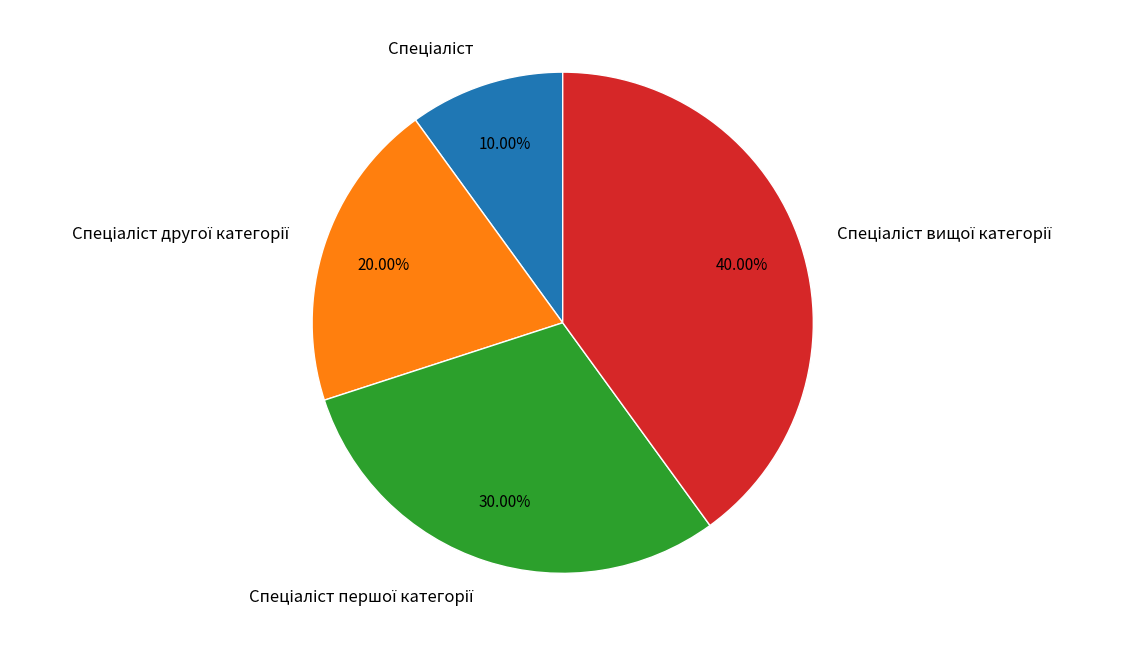

Is there a majority slice in this chart?

No